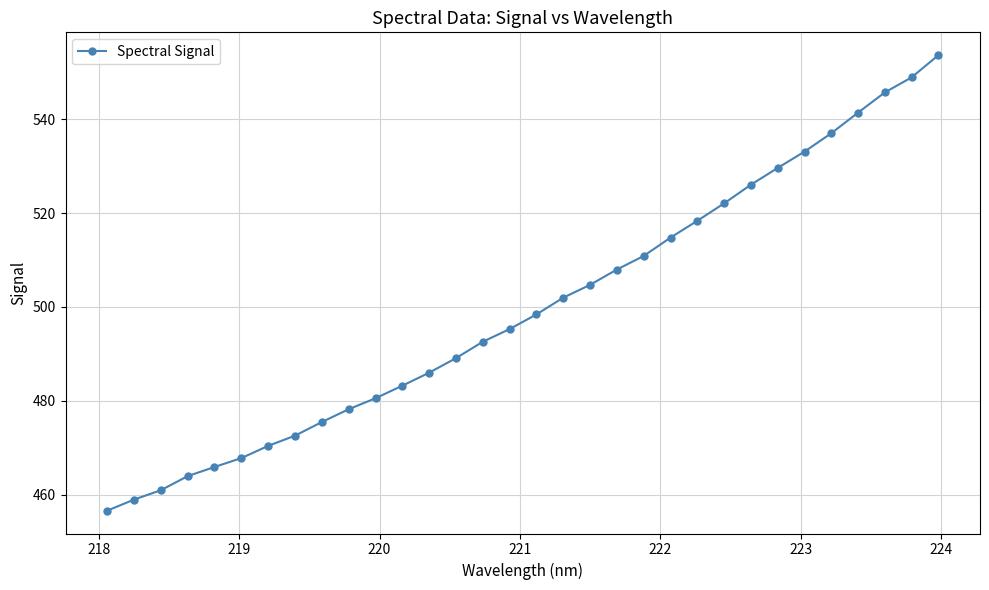

What is the sum of all values?

15992.1